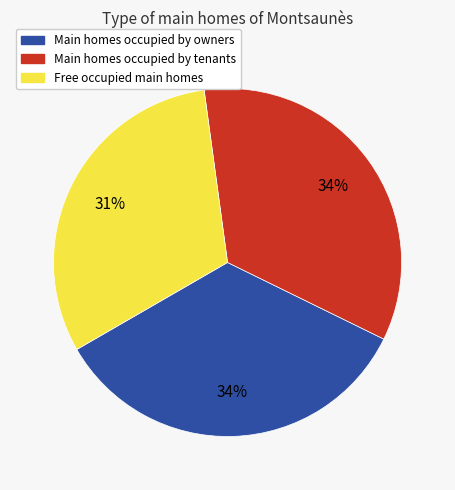

Combined, do Main homes occupied by tenants and Main homes occupied by owners account for over 50%?

Yes